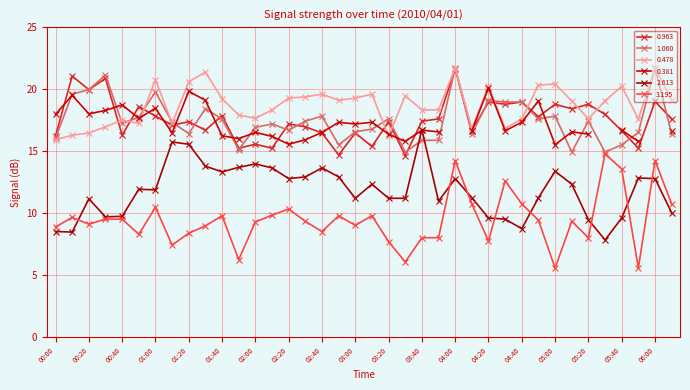

At how many categories does at least one series exceed 7?

38